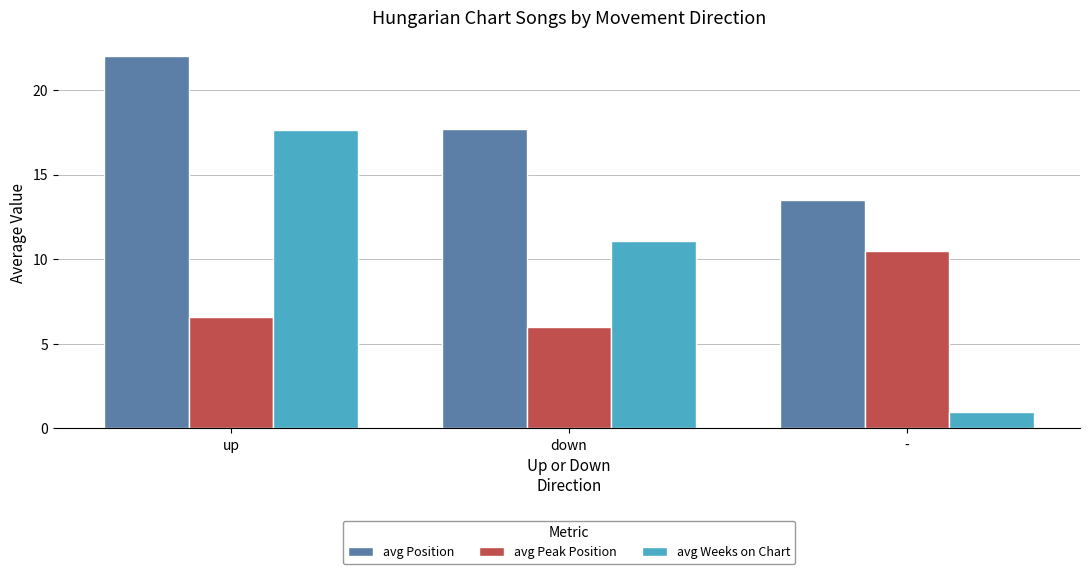

Does the chart contain any negative values?

No